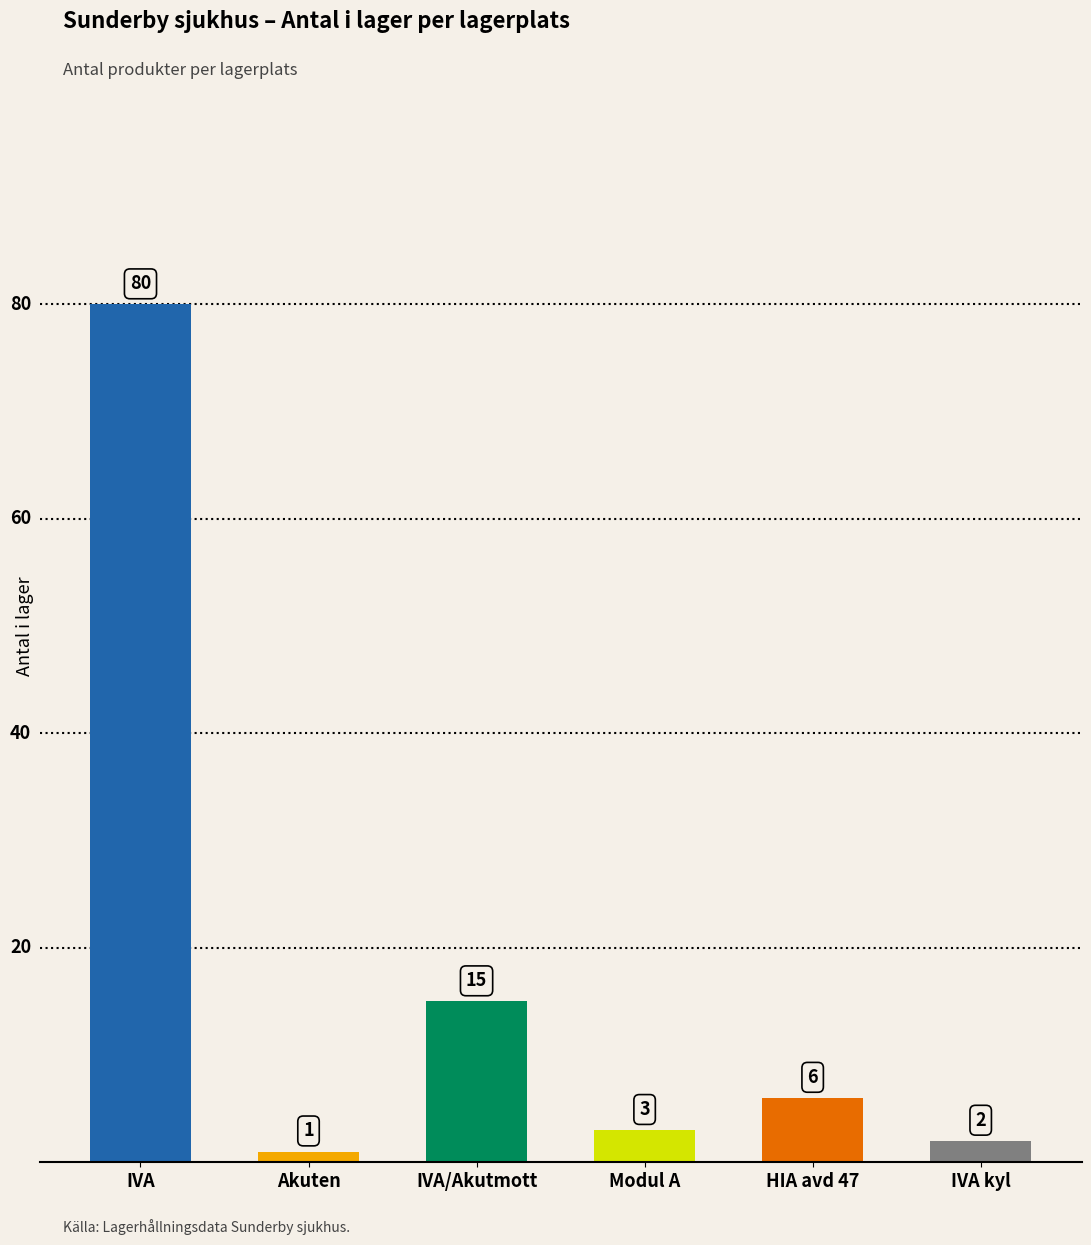

Does the chart contain stacked bars?

No